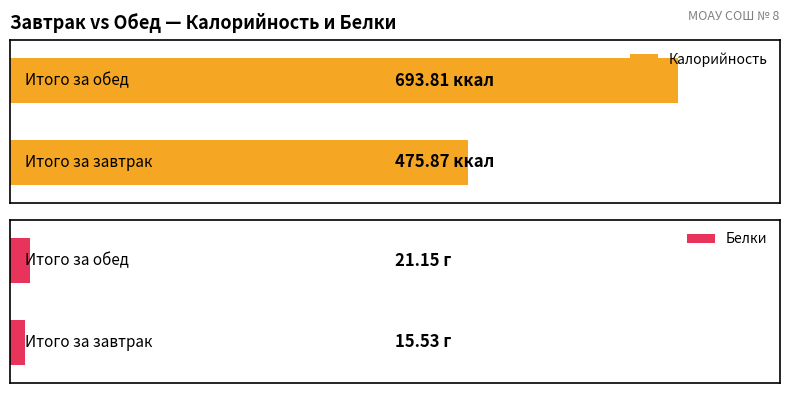

What is the value of the Калорийность bar at the 2nd from the left?

693.8